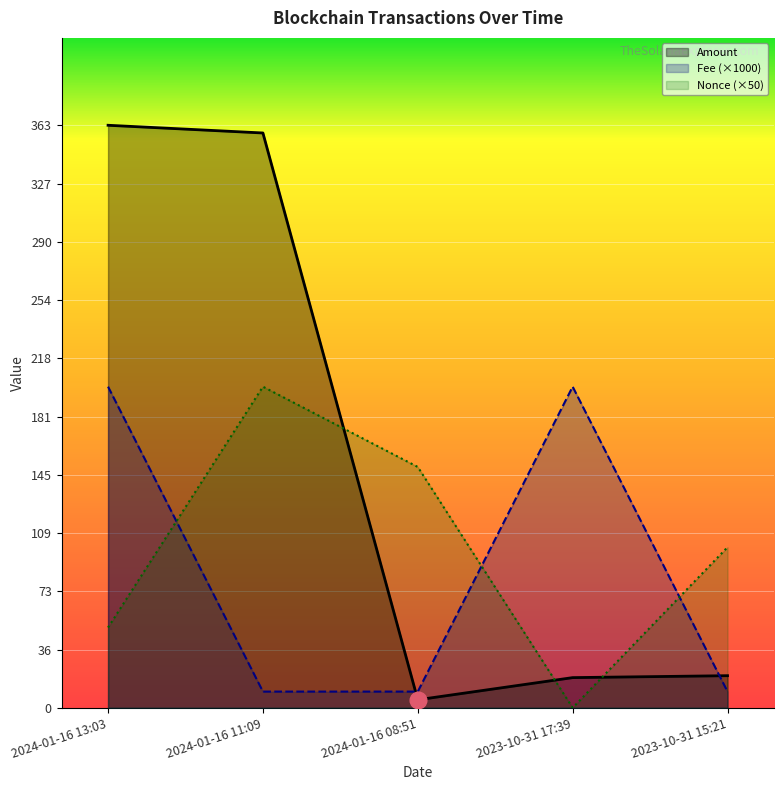

How many values in the Nonce series are below 100?

2